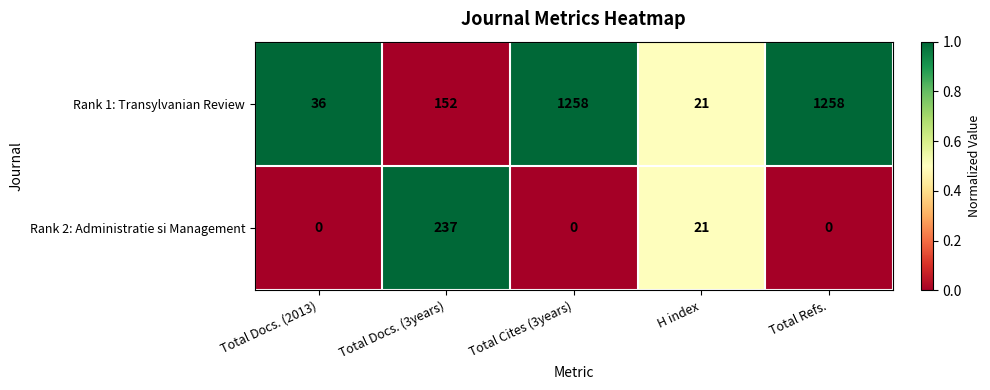

Is the value of Rank 2: Administratie si Management at Total Docs. (3years) greater than the value of Rank 1: Transylvanian Review at Total Refs.?

No